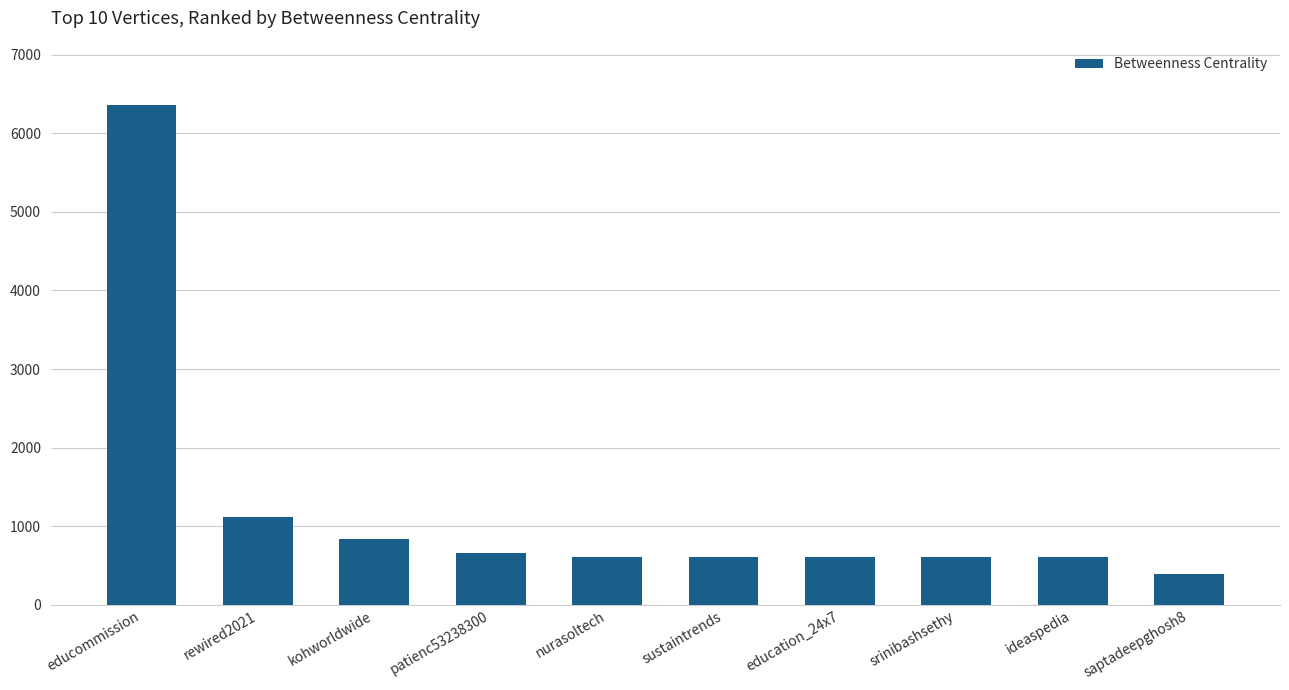

True or false: the data shows 885.3 at ideaspedia.

False